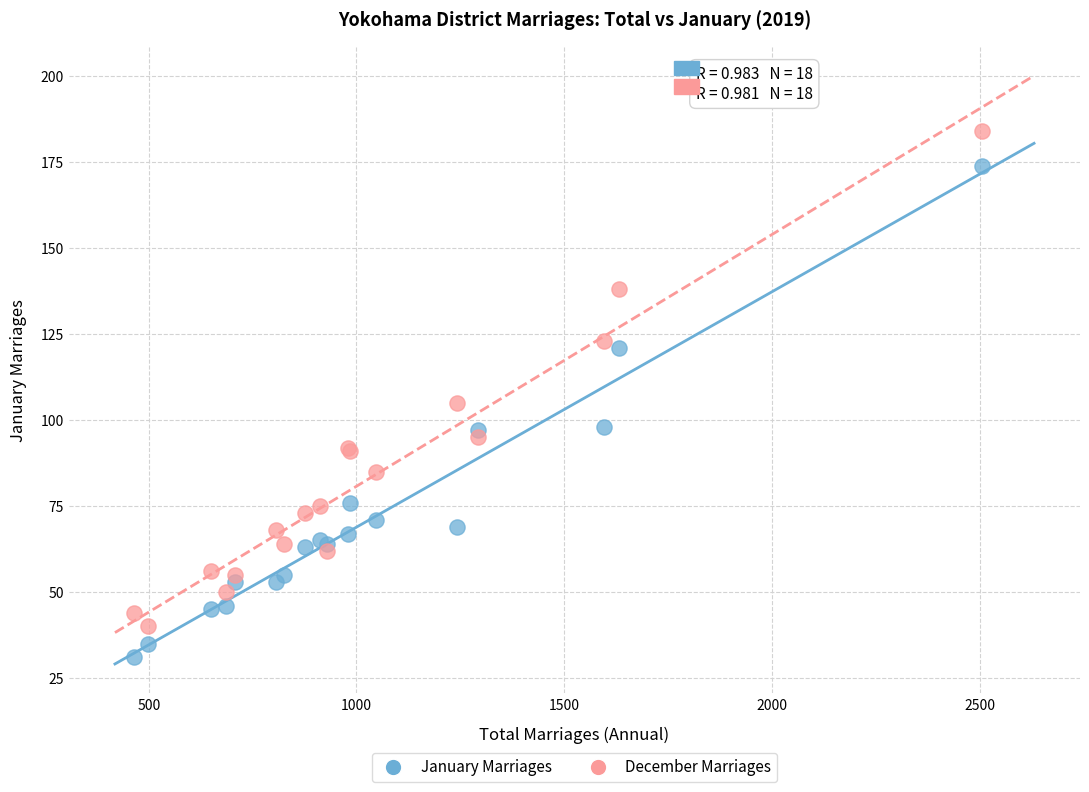

What are all the series names shown in the legend?

January Marriages, December Marriages